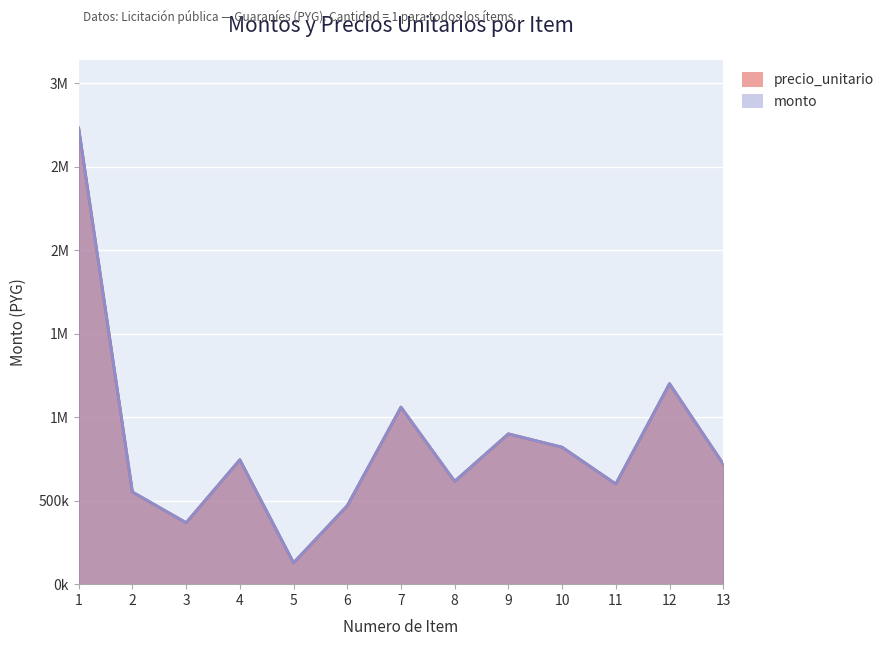

The precio_unitario series shows 616000 at 8. True or false?

True